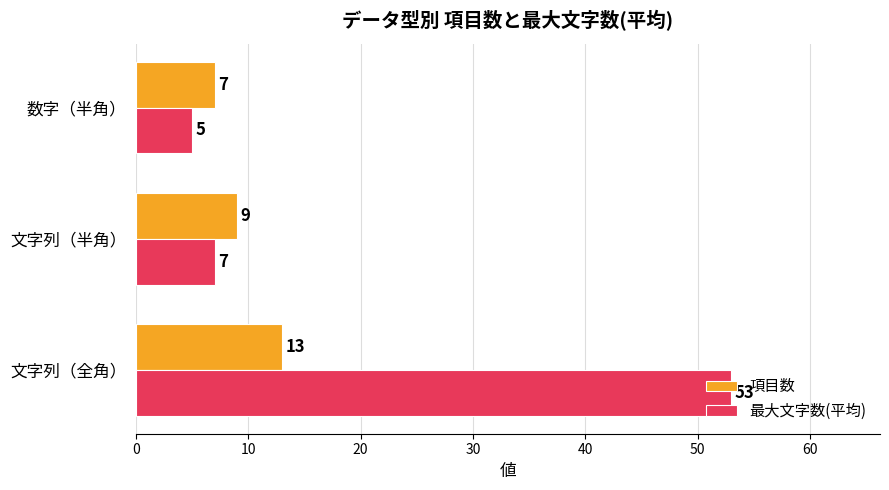

How many values in the 最大文字数(平均) series are below 7?

1